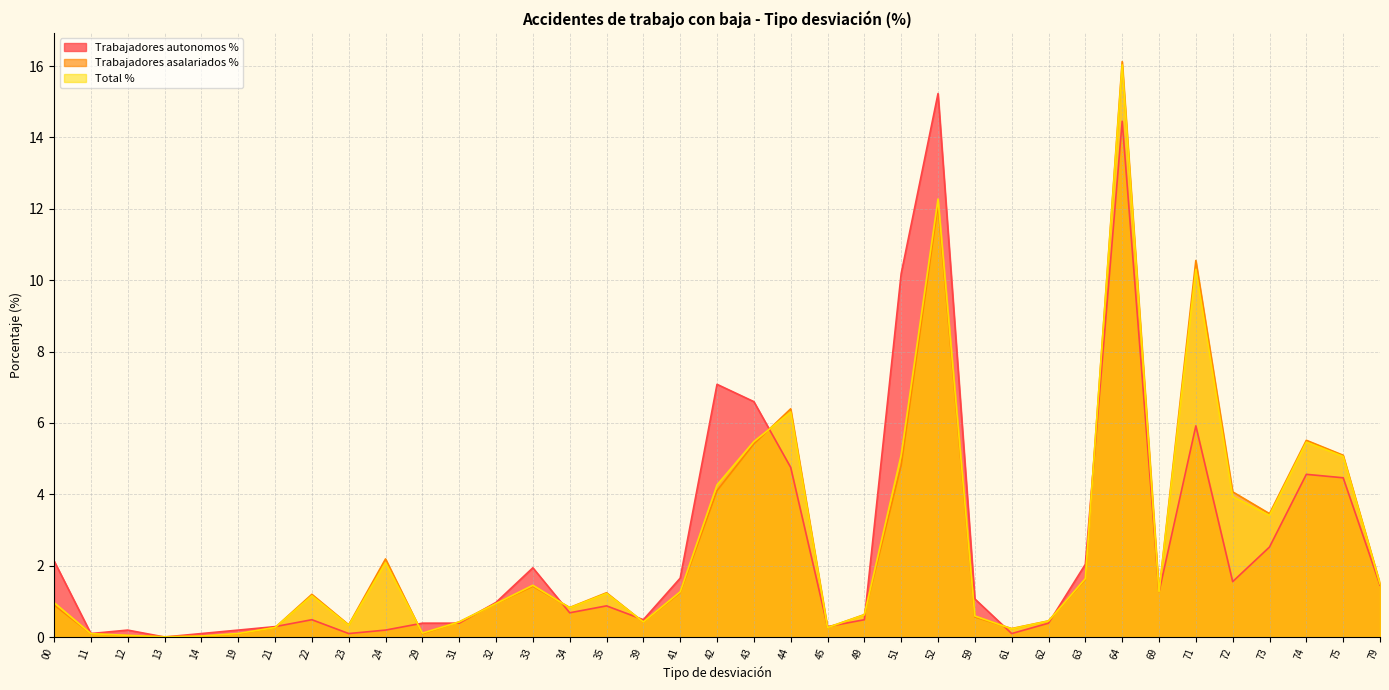

Reading right to left, extract all data points from this chart.

Trabajadores autonomos %: 1.5	4.5	4.6	2.5	1.6	5.9	1.3	14.5	2.0	0.4	0.1	1.1	15.2	10.2	0.5	0.3	4.8	6.6	7.1	1.6	0.5	0.9	0.7	1.9	1.0	0.4	0.4	0.2	0.1	0.5	0.3	0.2	0.1	0.0	0.2	0.1	2.1
Trabajadores asalariados %: 1.5	5.1	5.5	3.5	4.1	10.6	1.3	16.1	1.6	0.5	0.2	0.6	12.1	4.8	0.6	0.3	6.4	5.4	4.1	1.2	0.4	1.2	0.8	1.4	0.9	0.4	0.1	2.2	0.3	1.2	0.3	0.1	0.0	0.0	0.0	0.1	0.9
Total %: 1.5	5.1	5.5	3.4	3.9	10.3	1.3	16.0	1.6	0.4	0.2	0.6	12.3	5.1	0.6	0.3	6.3	5.5	4.3	1.3	0.4	1.2	0.8	1.5	0.9	0.4	0.1	2.1	0.3	1.2	0.3	0.1	0.0	0.0	0.0	0.1	1.0